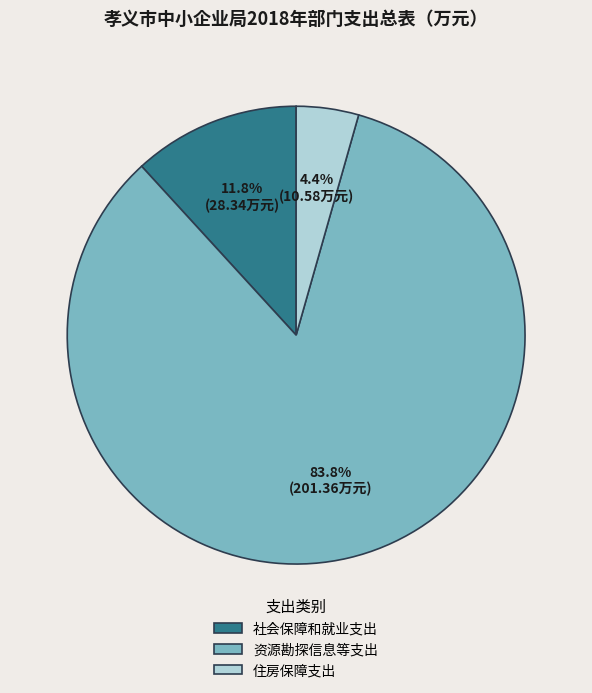

What percentage do 资源勘探信息等支出 and 住房保障支出 together represent?

88.2%